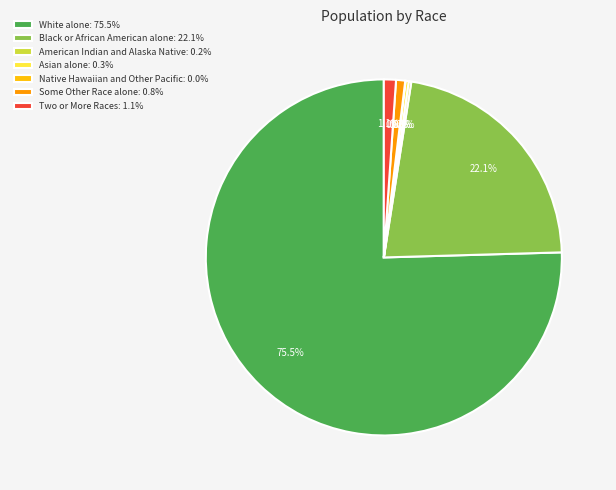

Does any single category account for the majority?

Yes